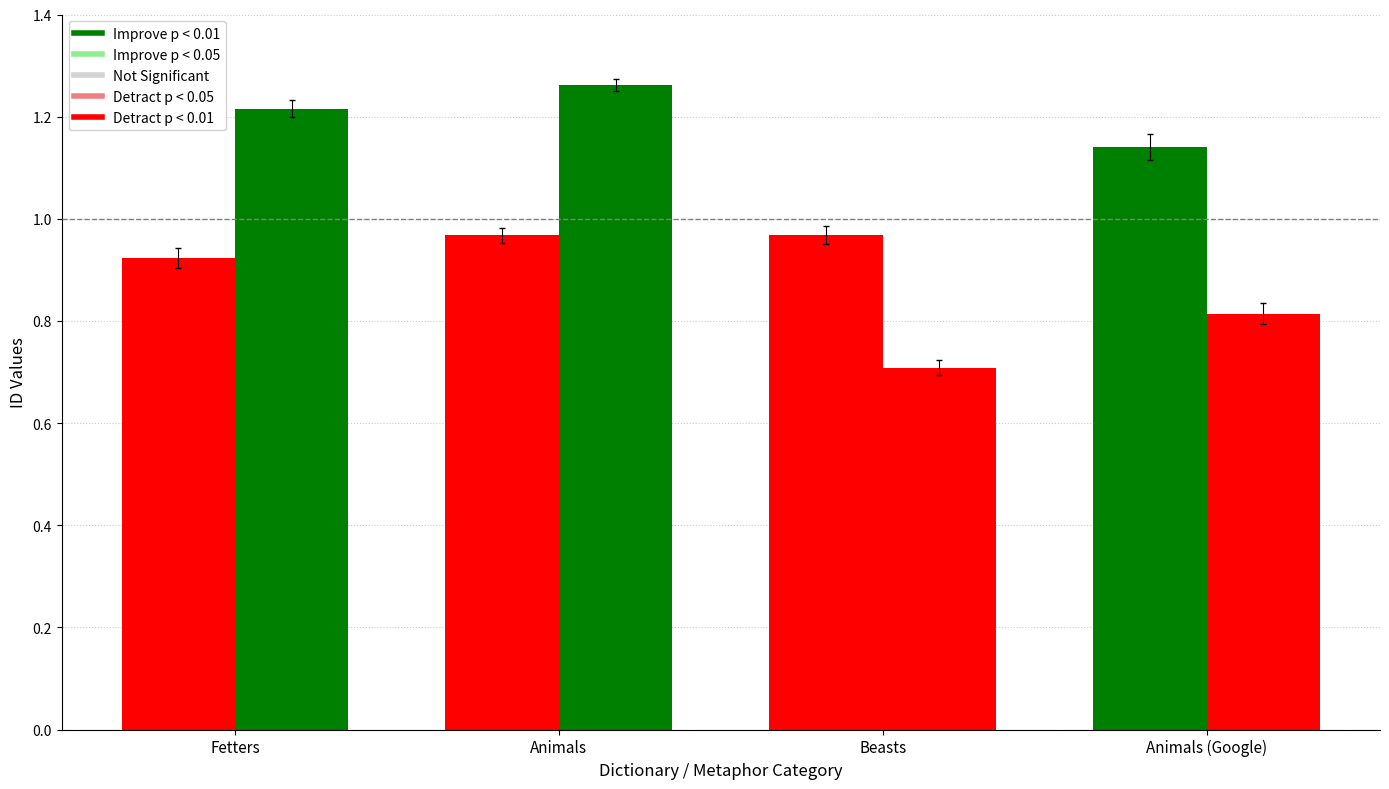

Reading left to right, what are all the values shown in this chart?

id: 0.9	1.0	1.0	1.1
work_id: 1.2	1.3	0.7	0.8